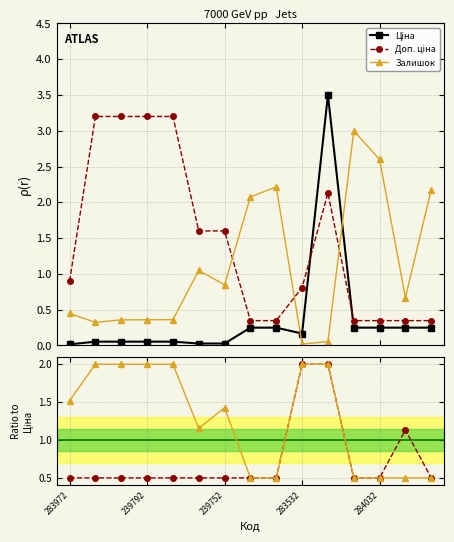

What is the spread (max minus min) of values at 7?

1.8